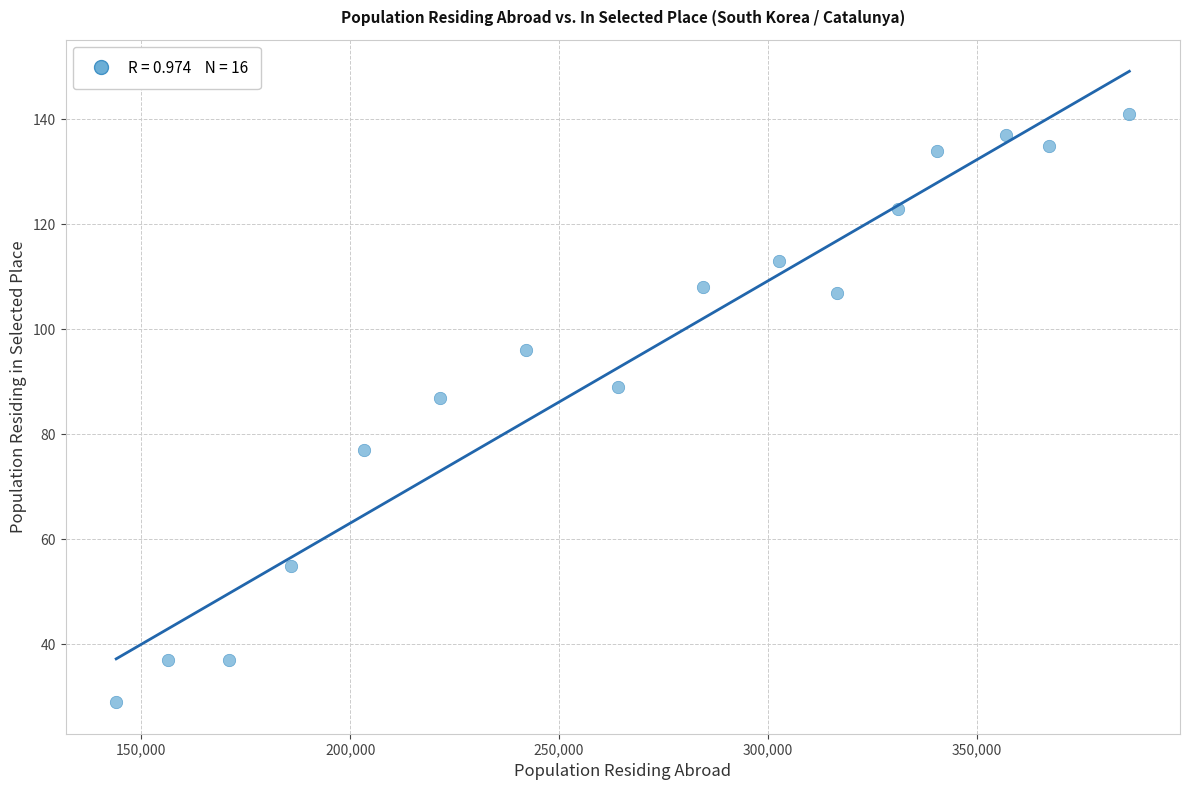

What is the range of Y values (max minus min)?

112